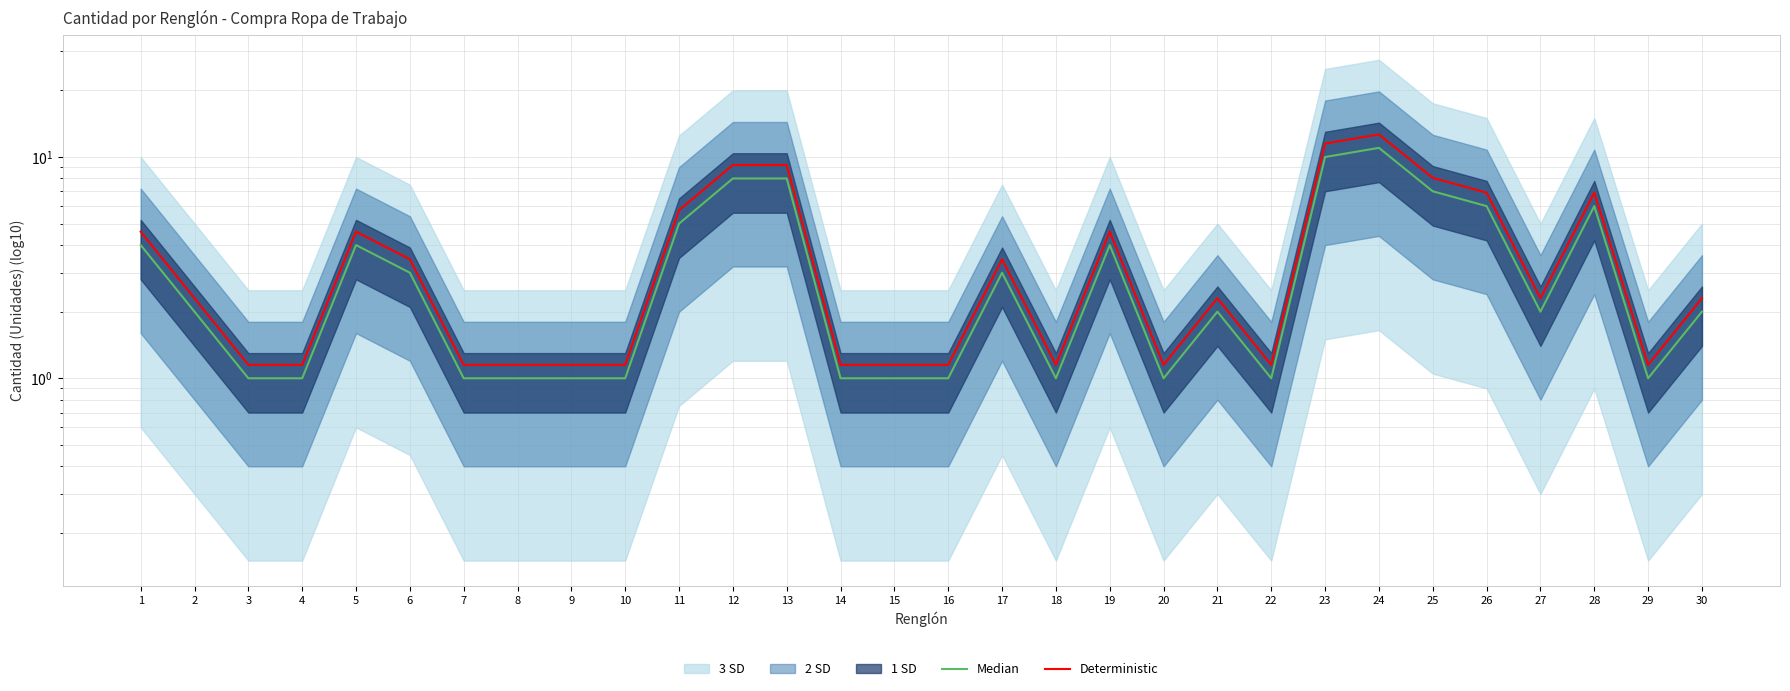

The value of Deterministic at 15 is 1.1. True or false?

True